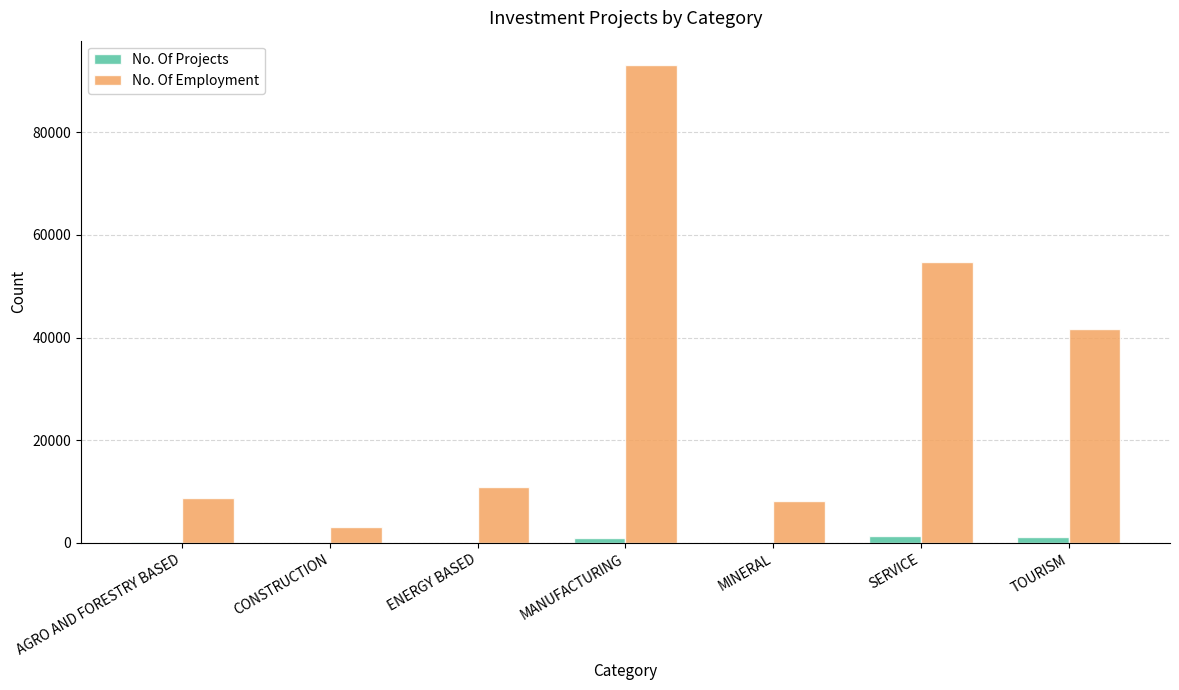

Which series has the largest total across all categories?

No. Of Employment